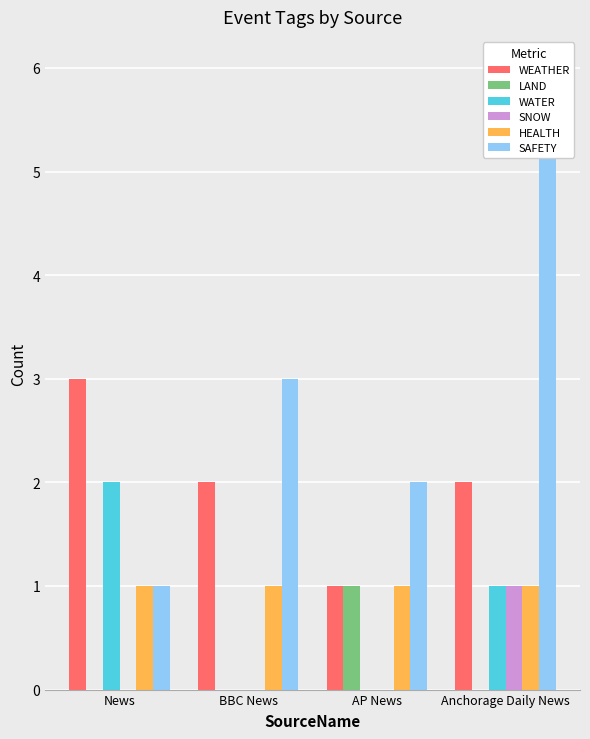

Is the value of SAFETY at News greater than the value of LAND at BBC News?

Yes